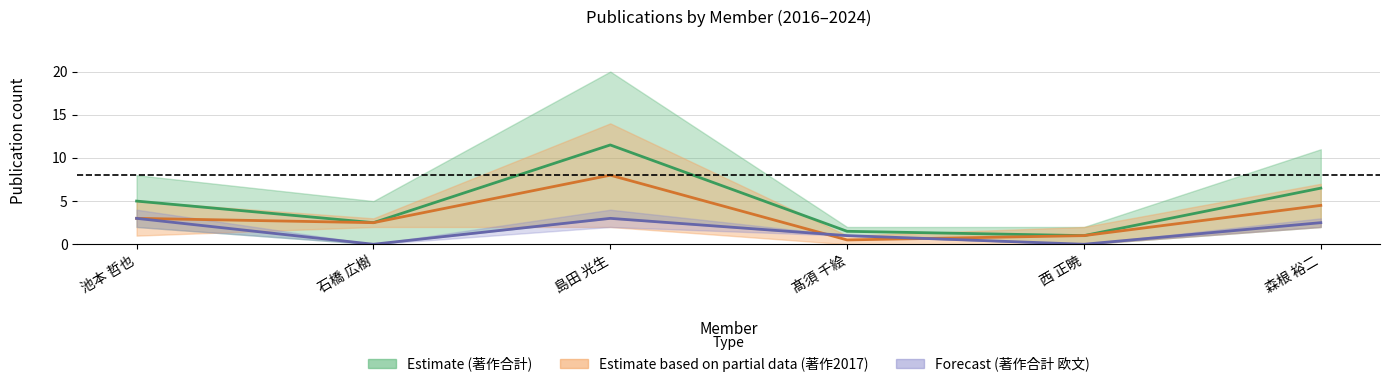

Reading right to left, list all the values displayed in this chart.

著作合計 mid: 森根 裕二=6.5	西 正暁=1.0	髙須 千絵=1.5	島田 光生=11.5	石橋 広樹=2.5	池本 哲也=5.0
著作2017 mid: 森根 裕二=4.5	西 正暁=1.0	髙須 千絵=0.5	島田 光生=8.0	石橋 広樹=2.5	池本 哲也=3.0
著作合計(欧文) mid: 森根 裕二=2.5	西 正暁=0.0	髙須 千絵=1.0	島田 光生=3.0	石橋 広樹=0.0	池本 哲也=3.0